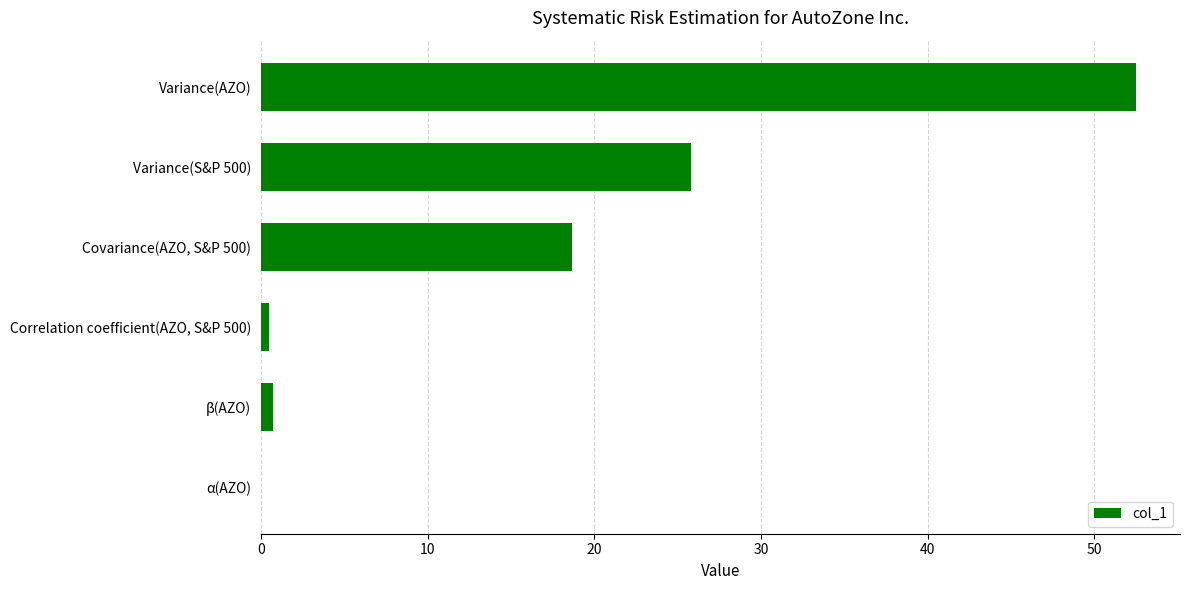

True or false: the data shows 0.5 at Correlation coefficient(AZO, S&P 500).

True